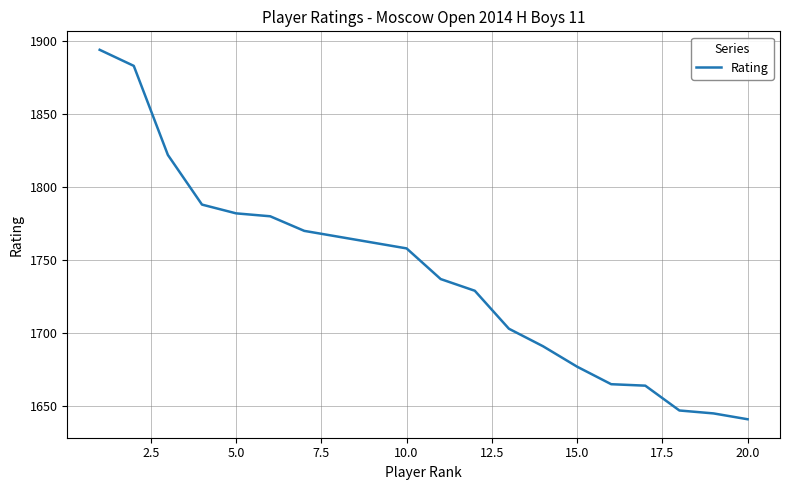

What is the maximum value shown in the chart?

1894